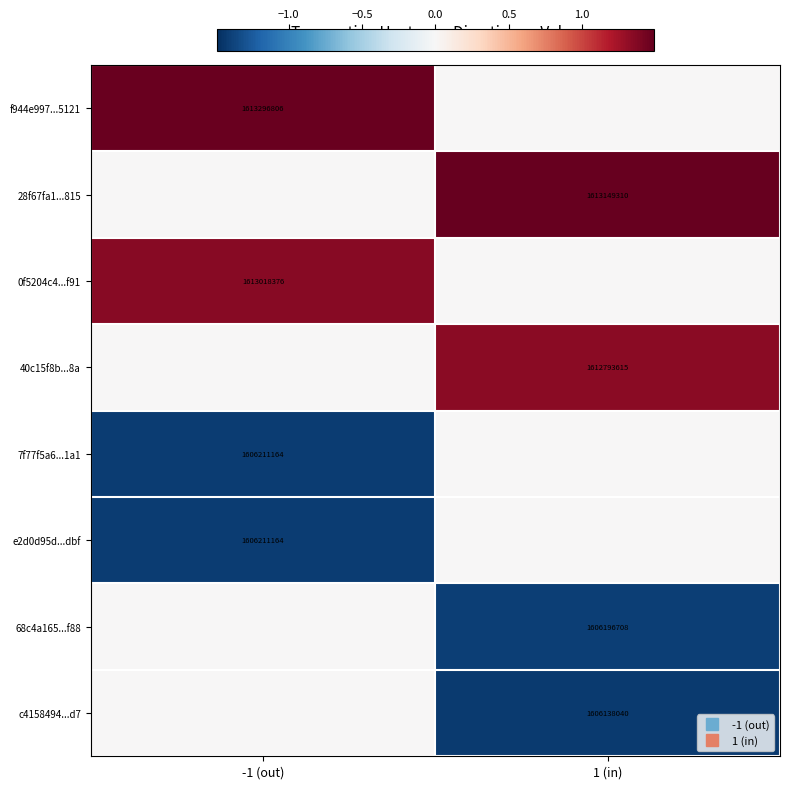

At which label is 68c4a165...f88 closest to 0?

-1 (out)